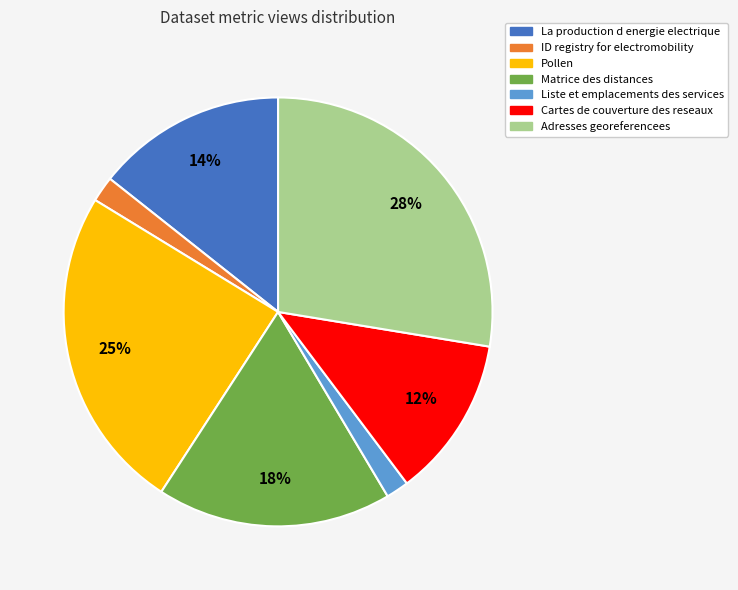

Do ID registry for electromobility and La production d energie electrique together represent more than half of the pie?

No